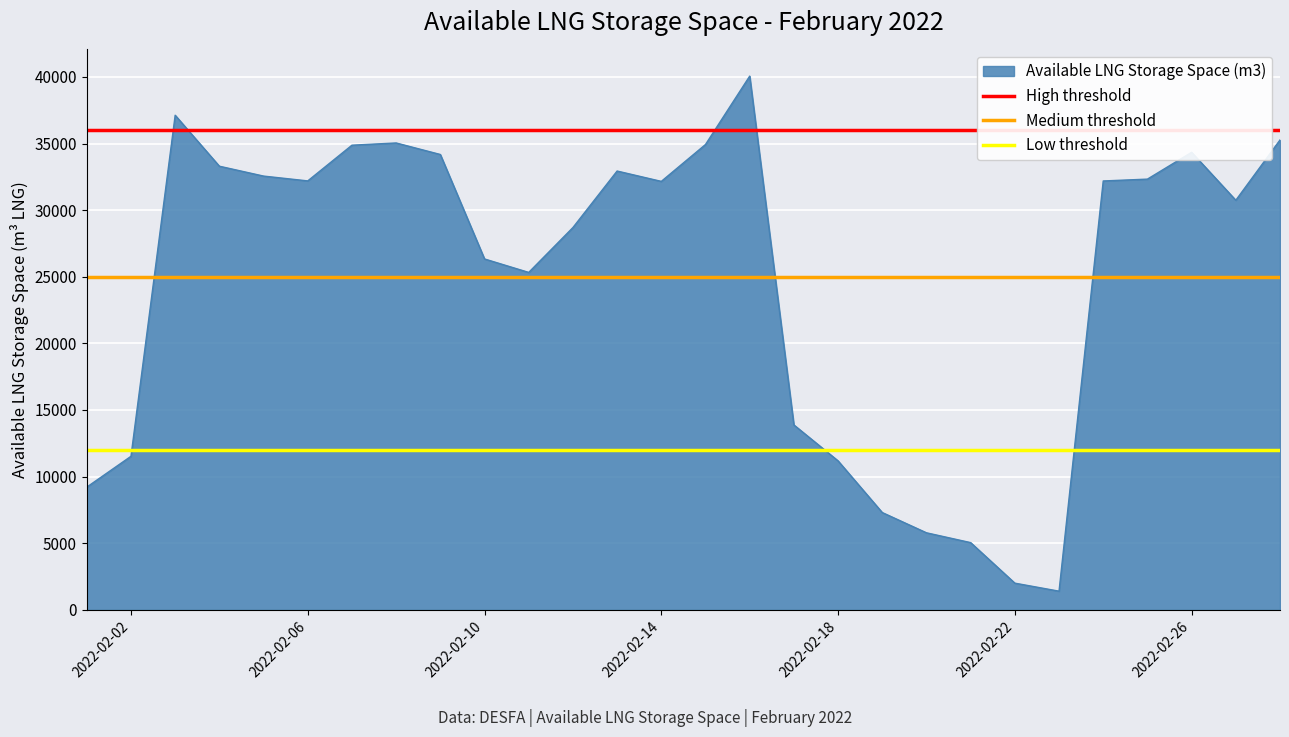

What is the highest value of the Available LNG Storage Space (m3) series?

40059